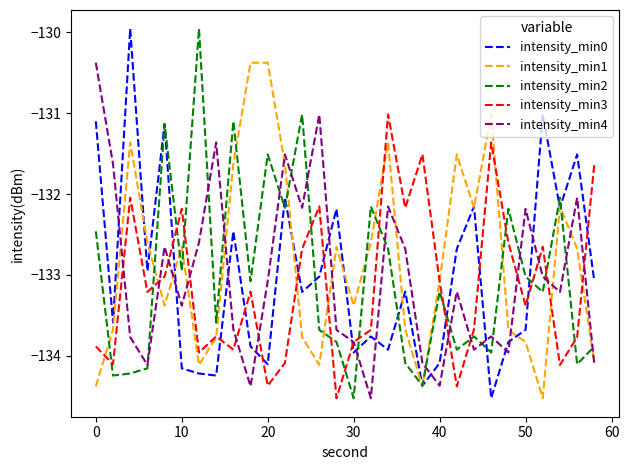

How many intersections are there between intensity_min2 and intensity_min3?

15